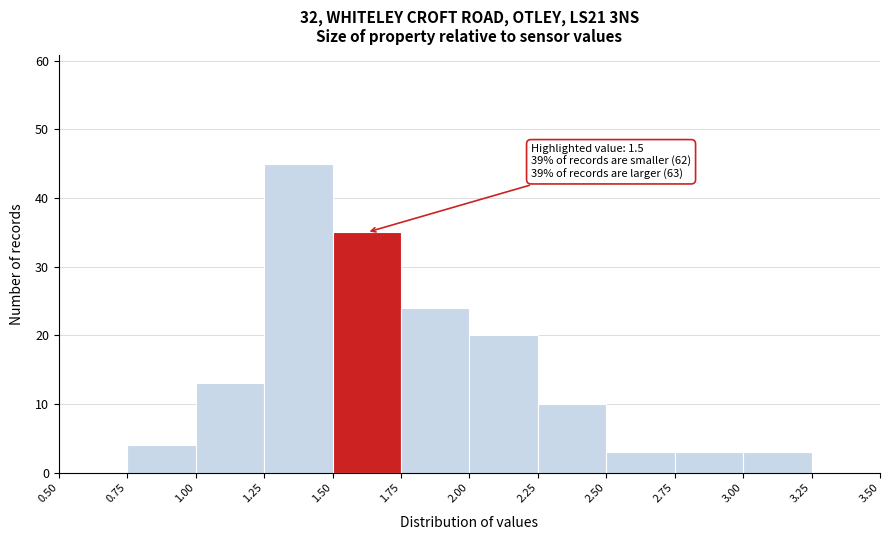

Which range on the x-axis has the tallest bar?

1.25 to 1.50